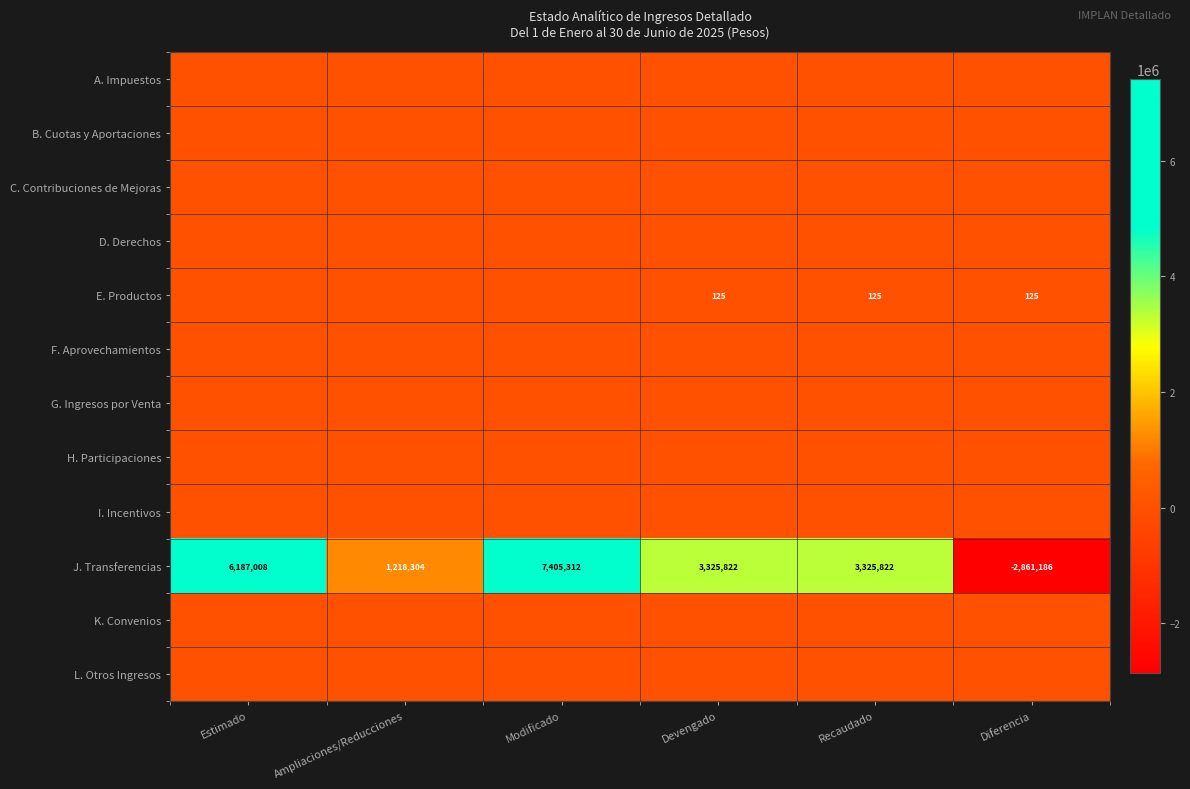

Where is J. Transferencias nearest to the value 2272063?

Ampliaciones/Reducciones